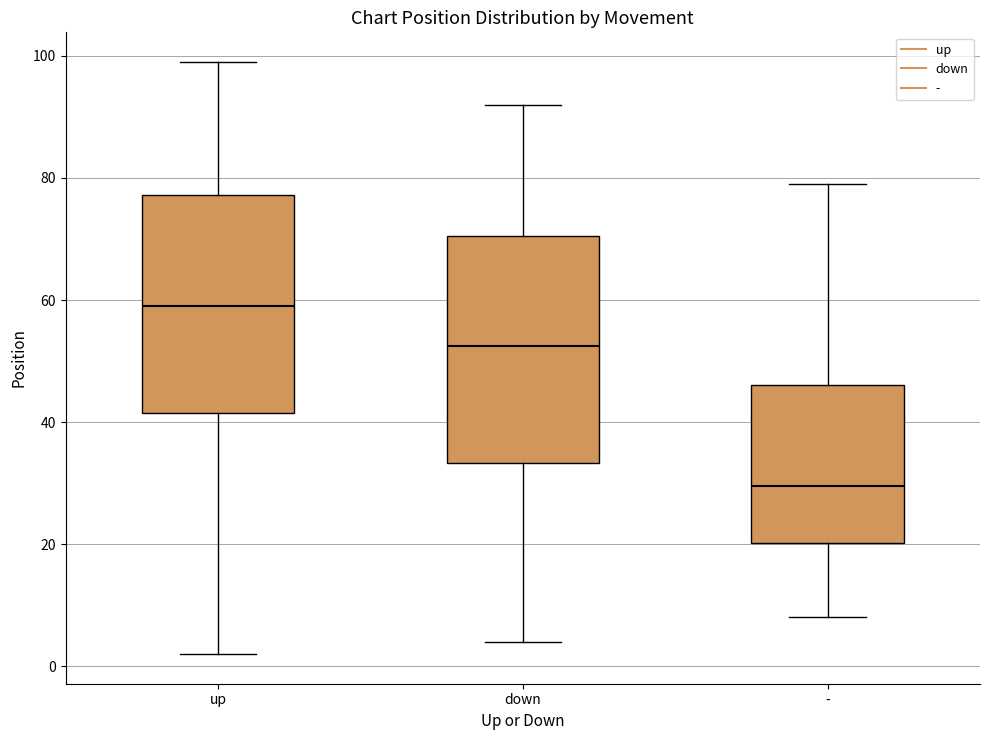

Reading left to right, read every box against the y-axis: the position of its median line, the range the box covers, and the ends of its whiskers. The values are not printed on the chart, so give them approximately, as read against the axis.

up: median 60, box 42 to 78, whiskers 2 to 100
down: median 52, box 34 to 70, whiskers 4 to 92
-: median 30, box 20 to 46, whiskers 8 to 80